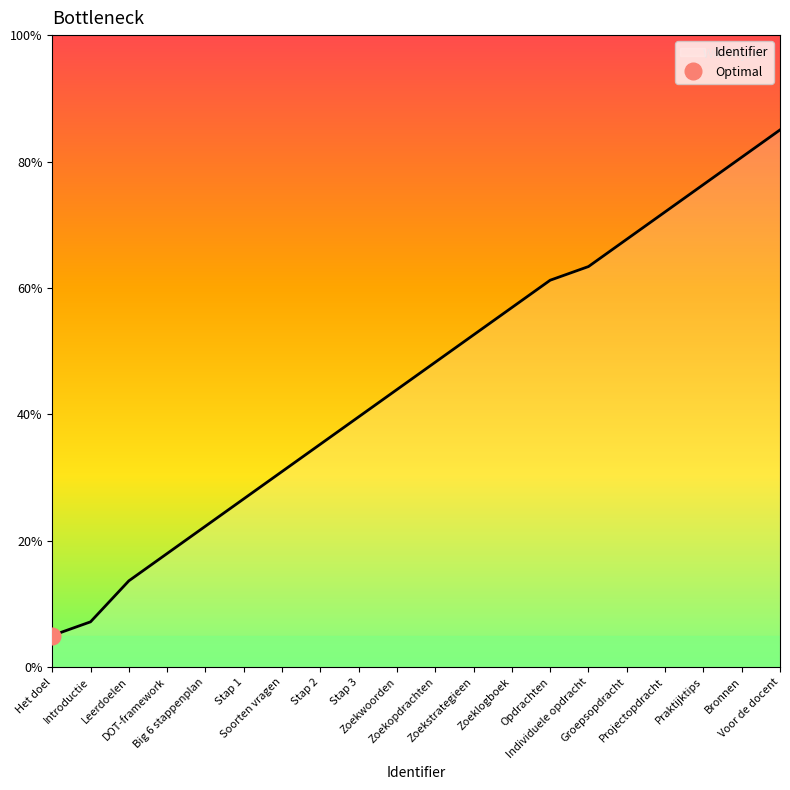

True or false: the data shows 27.5 at Zoekwoorden.

False